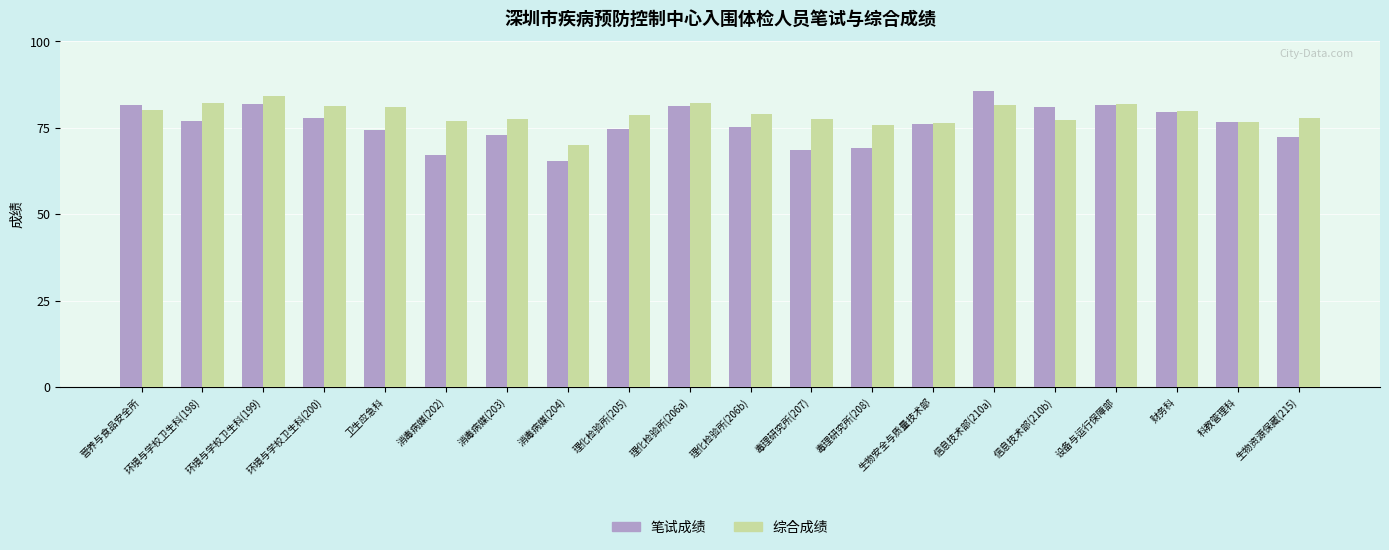

How many series are shown in this chart?

2